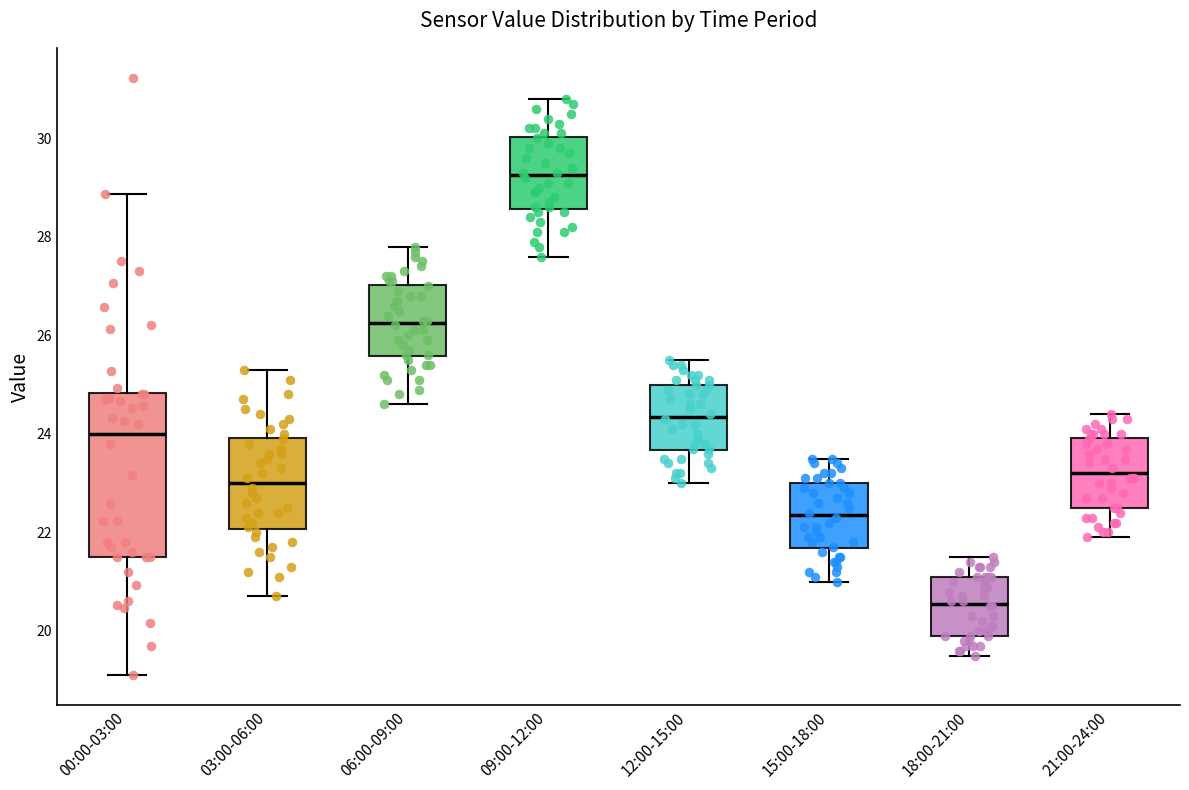

Reading left to right, transcribe this box plot: for each box, give where its median line is, the range the box spans, and where its two whiskers end, as read against the y-axis. The values are not printed on the chart, so give them approximately, as read against the axis.

00:00-03:00: median 24.0, box 21.6 to 24.8, whiskers 19.2 to 28.8
03:00-06:00: median 23.0, box 22.0 to 24.0, whiskers 20.8 to 25.4
06:00-09:00: median 26.2, box 25.6 to 27.0, whiskers 24.6 to 27.8
09:00-12:00: median 29.2, box 28.6 to 30.0, whiskers 27.6 to 30.8
12:00-15:00: median 24.4, box 23.6 to 25.0, whiskers 23.0 to 25.6
15:00-18:00: median 22.4, box 21.6 to 23.0, whiskers 21.0 to 23.6
18:00-21:00: median 20.6, box 20.0 to 21.2, whiskers 19.6 to 21.6
21:00-24:00: median 23.2, box 22.6 to 24.0, whiskers 22.0 to 24.4